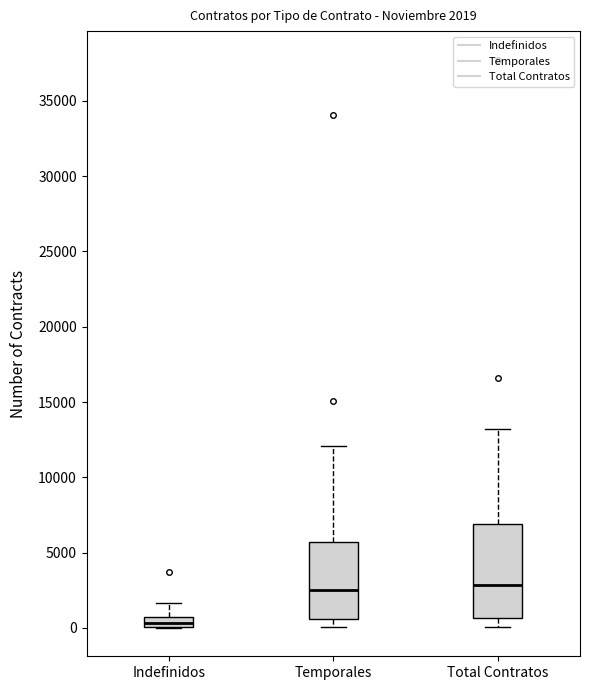

Which box's median line is the lowest?

Indefinidos